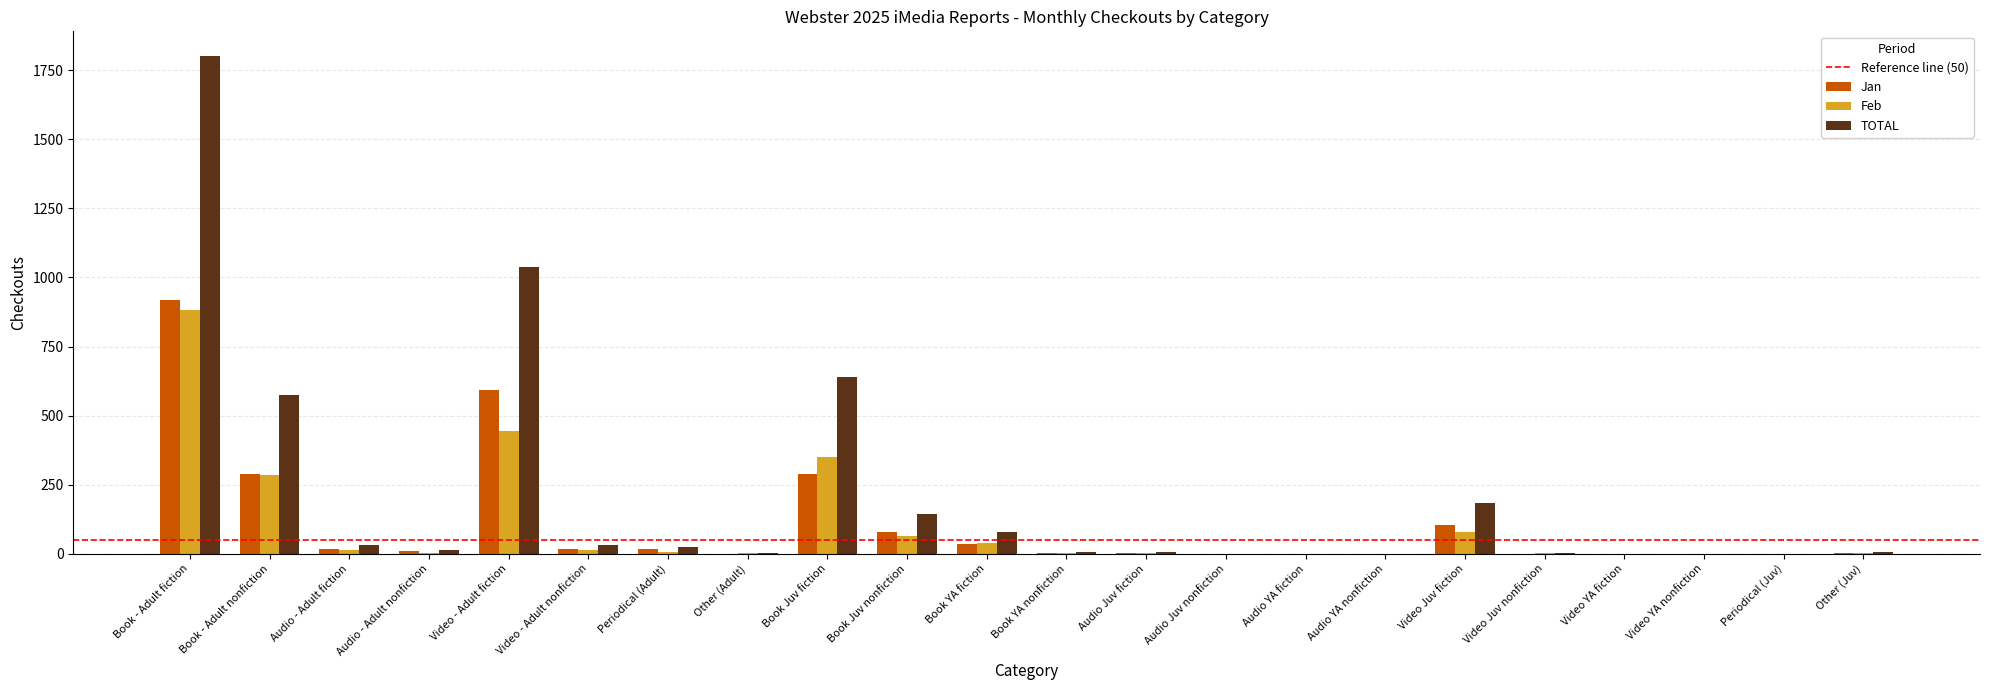

Which series has the widest spread of values?

TOTAL